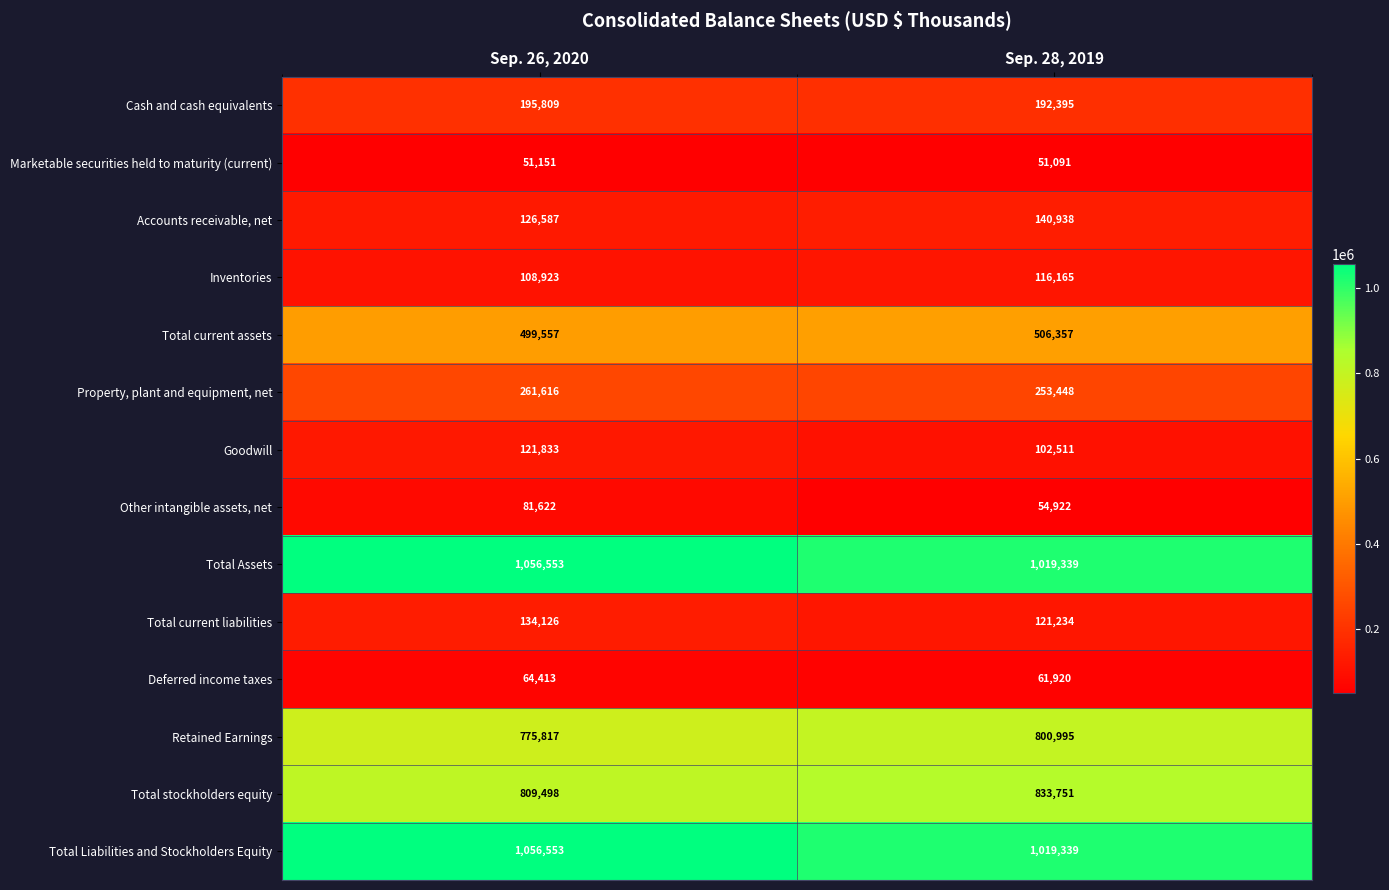

At which category is the sum across all series the highest?

Sep. 26, 2020